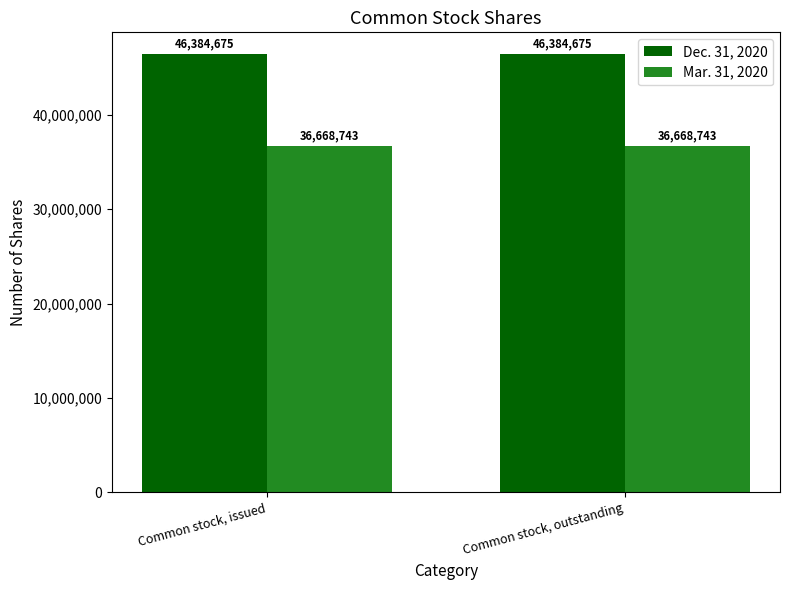

The value of Mar. 31, 2020 at Common stock, issued is 36668743. True or false?

True